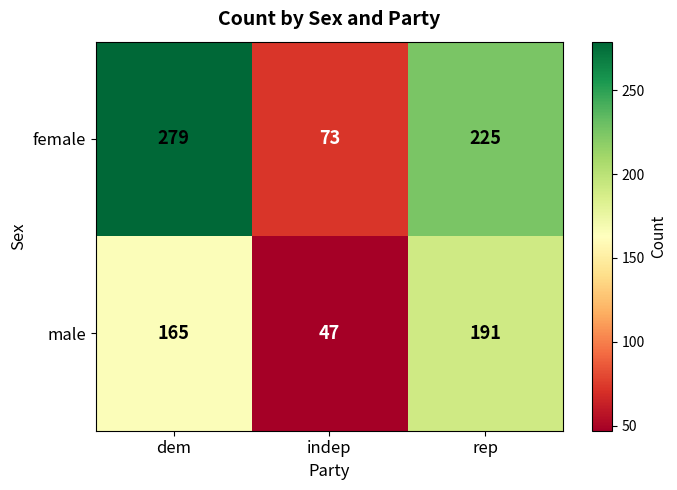

Which series has the largest range (max minus min)?

female